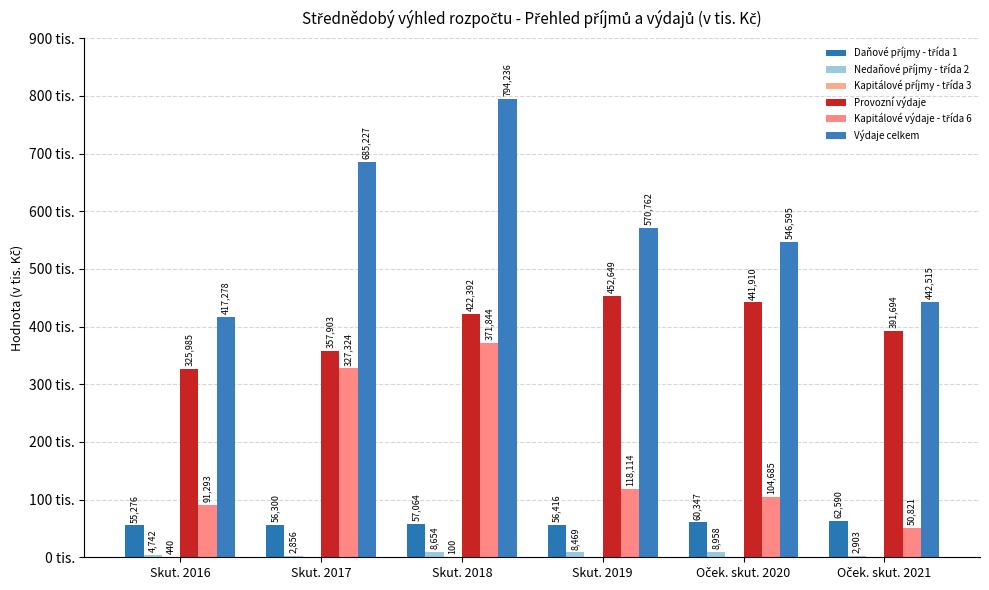

Between Skut. 2017 and Oček. skut. 2021, which is larger?

Oček. skut. 2021